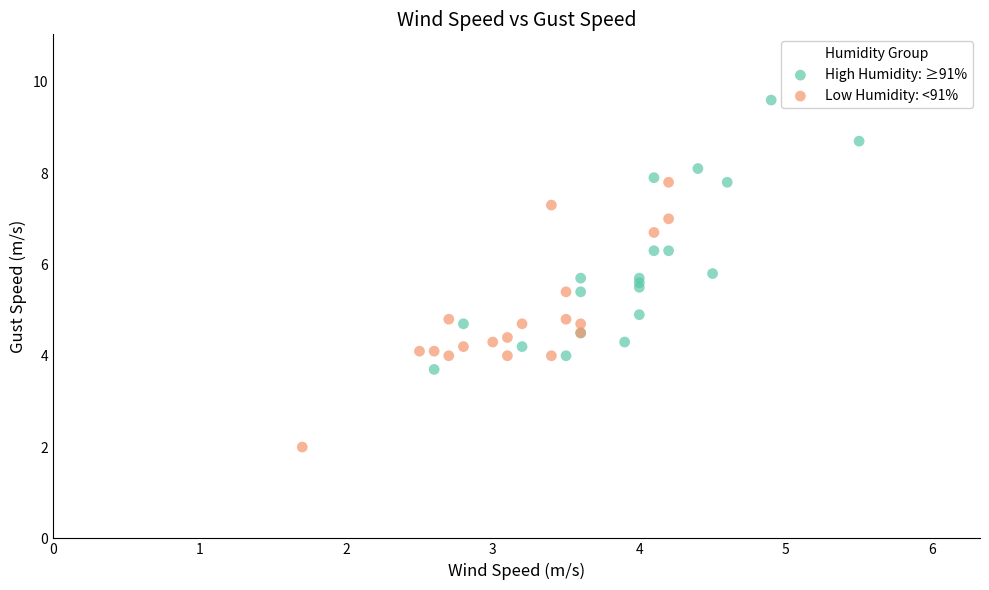

Which series reaches the minimum Y coordinate?

Low Humidity: <91%